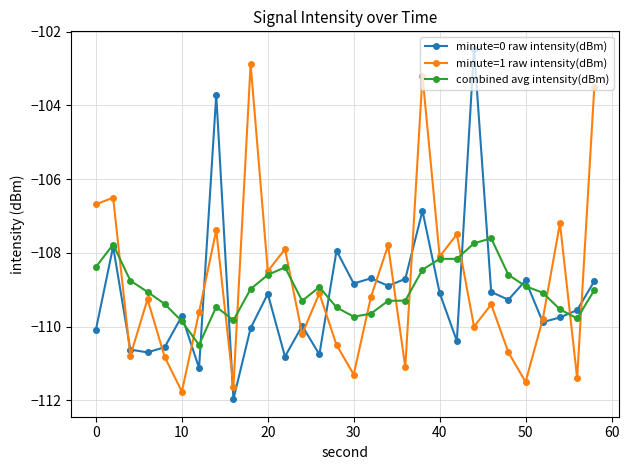

How many interior local peaks does the minute=0 raw intensity(dBm) series have?

10